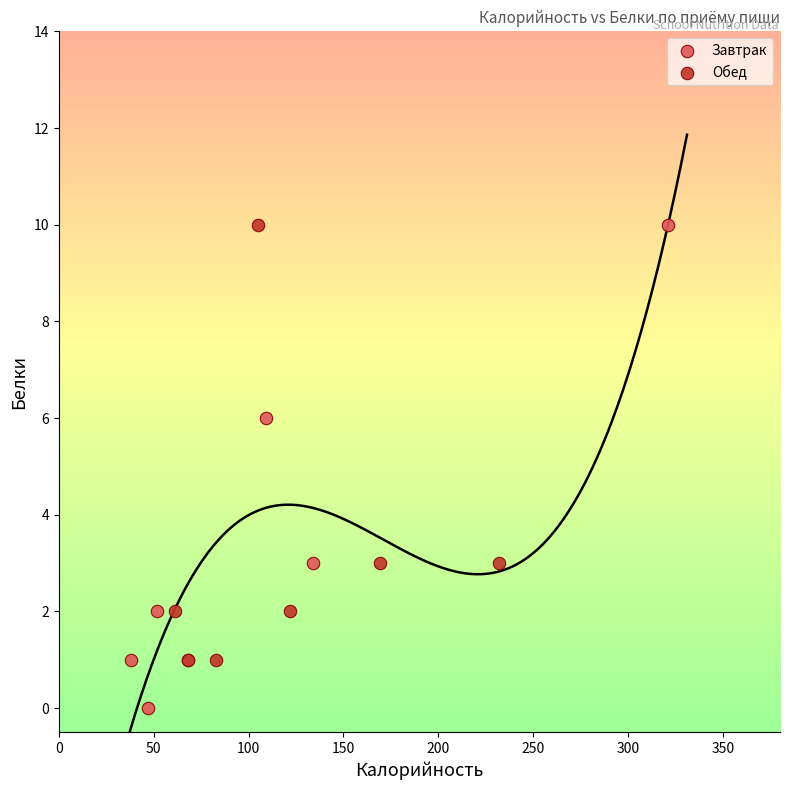

Which series reaches the minimum Y coordinate?

Завтрак